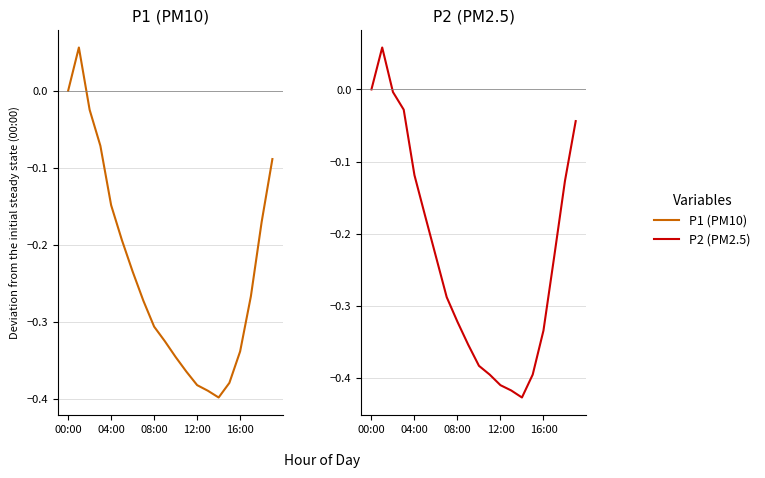

How many intersections are there between P1 (PM10) and P2 (PM2.5)?

2